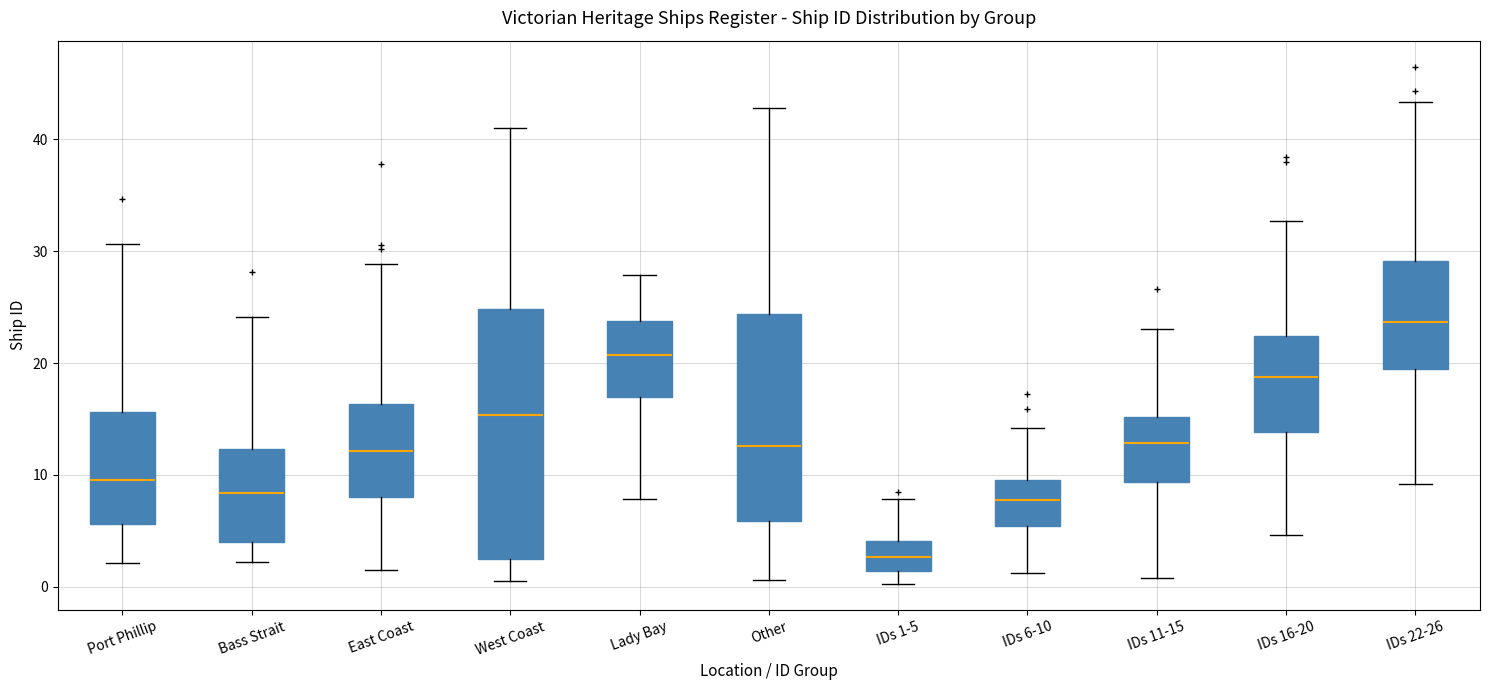

Reading left to right, read every box against the y-axis: the position of its median line, the range the box covers, and the ends of its whiskers. The values are not printed on the chart, so give them approximately, as read against the axis.

Port Phillip: median 10, box 6 to 16, whiskers 2 to 31
Bass Strait: median 8, box 4 to 12, whiskers 2 to 24
East Coast: median 12, box 8 to 16, whiskers 2 to 29
West Coast: median 15, box 3 to 25, whiskers 0 to 41
Lady Bay: median 21, box 17 to 24, whiskers 8 to 28
Other: median 13, box 6 to 24, whiskers 1 to 43
IDs 1-5: median 3, box 1 to 4, whiskers 0 to 8
IDs 6-10: median 8, box 5 to 10, whiskers 1 to 14
IDs 11-15: median 13, box 9 to 15, whiskers 1 to 23
IDs 16-20: median 19, box 14 to 22, whiskers 5 to 33
IDs 22-26: median 24, box 19 to 29, whiskers 9 to 43